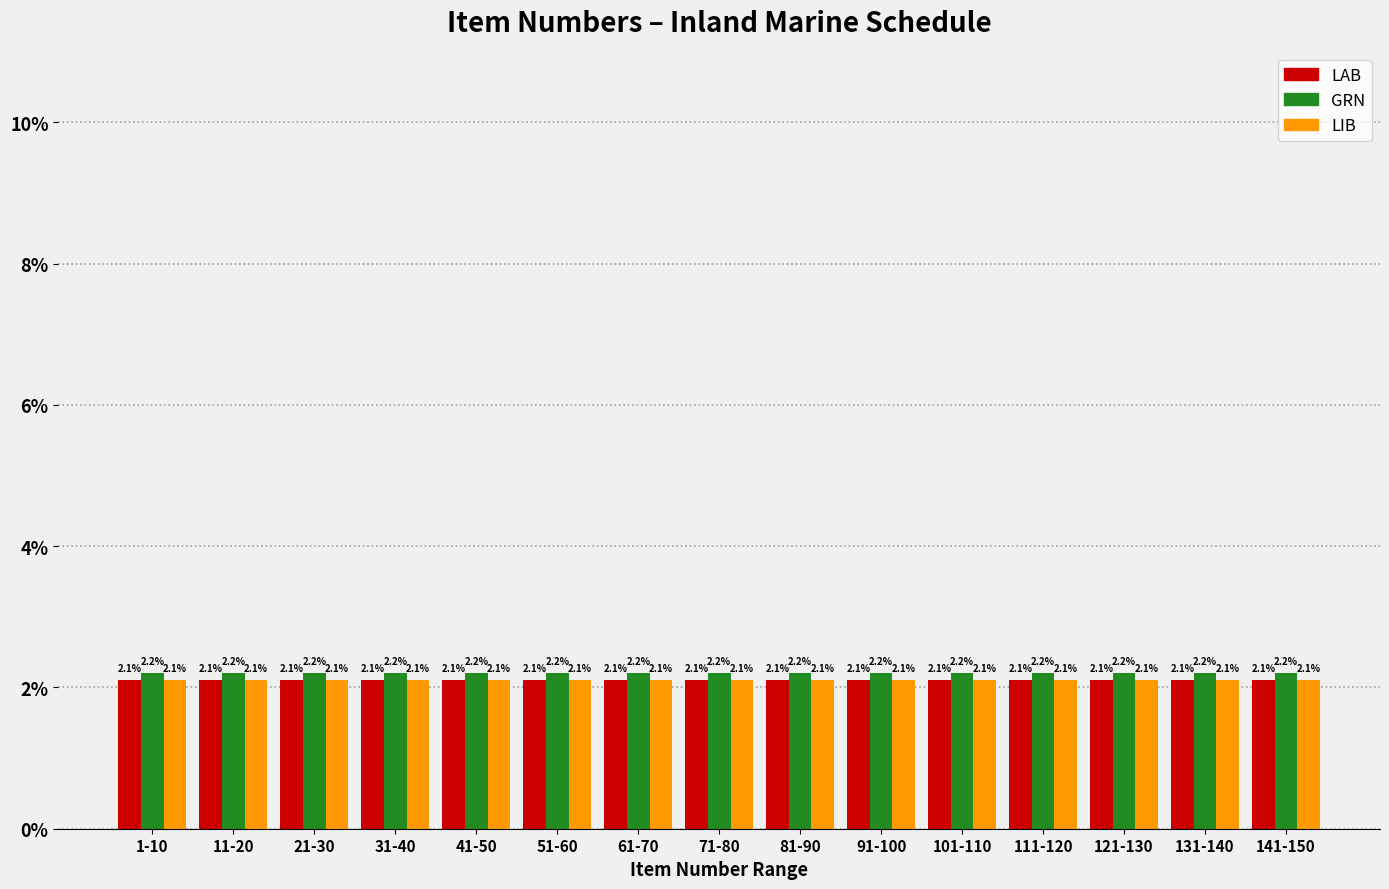

Is it true that GRN equals 2.2 at 111-120?

True